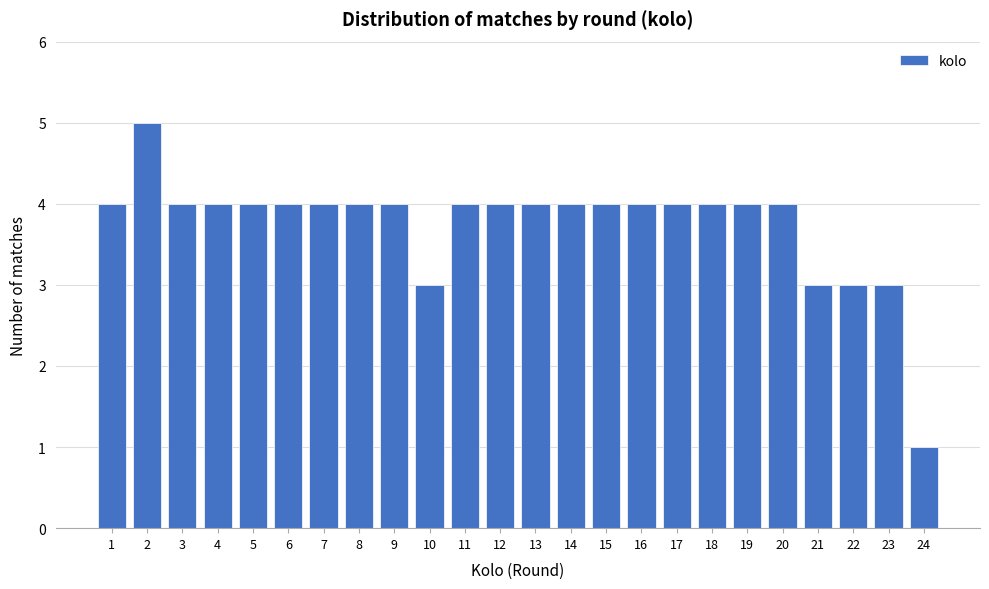

Reading left to right, list all the values displayed in this chart.

4	5	4	4	4	4	4	4	4	3	4	4	4	4	4	4	4	4	4	4	3	3	3	1